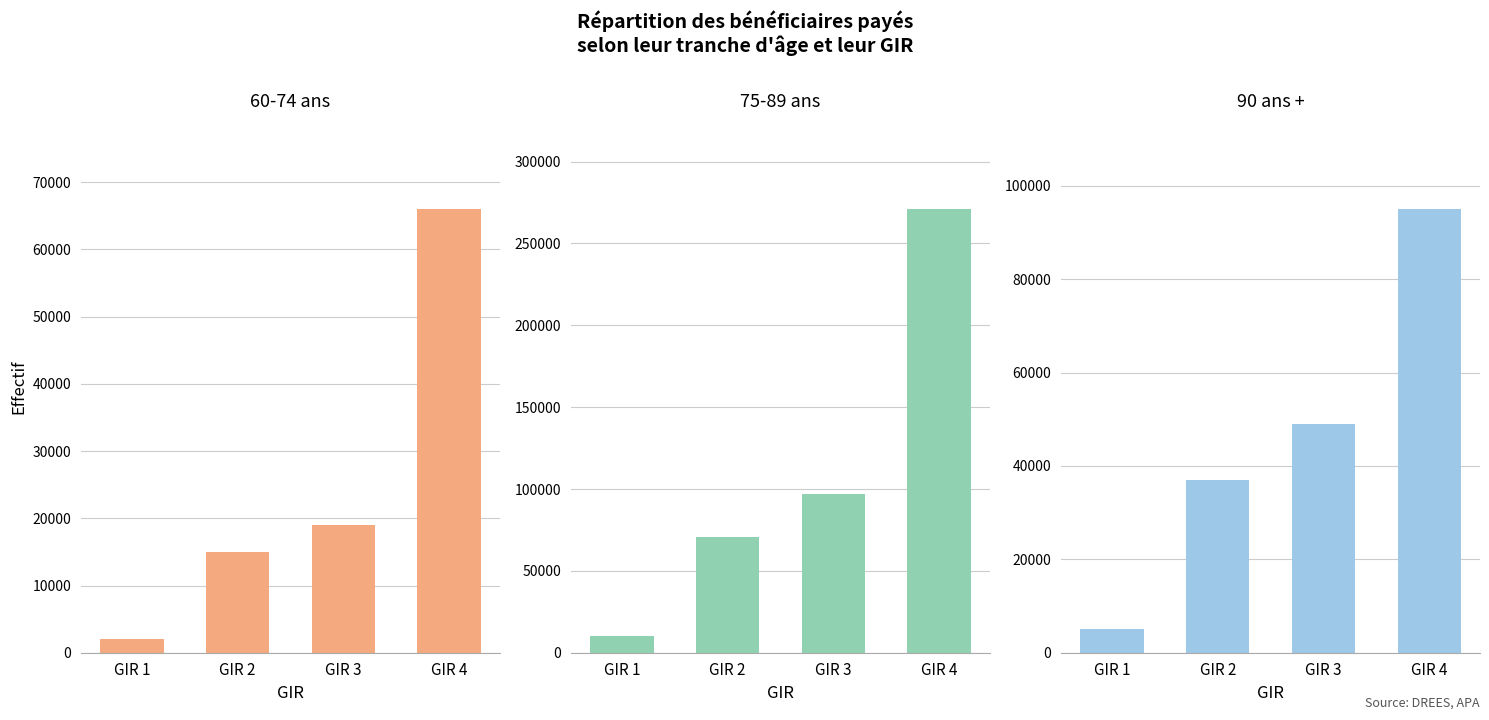

Rank the categories by 90 ans + value from lowest to highest.

GIR 1, GIR 2, GIR 3, GIR 4